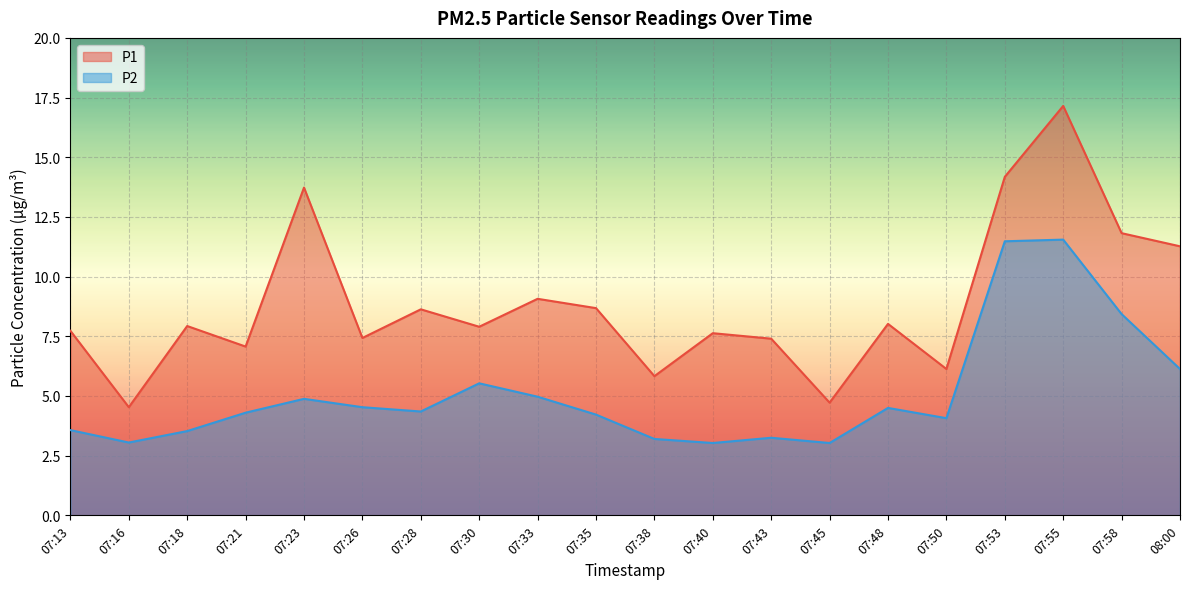

Which series has the largest range (max minus min)?

P1